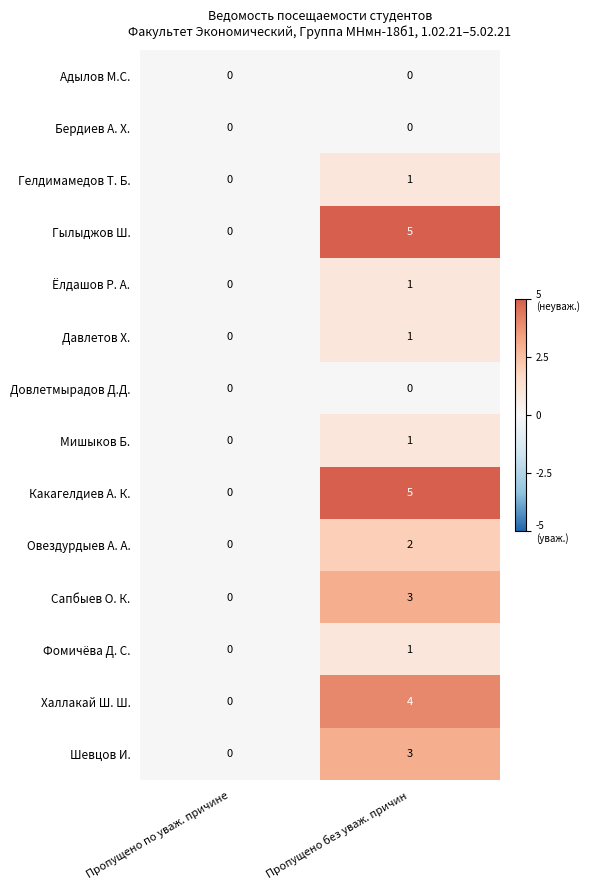

The value of Довлетмырадов Д.Д. at Пропущено по уваж. причине is 0. True or false?

True